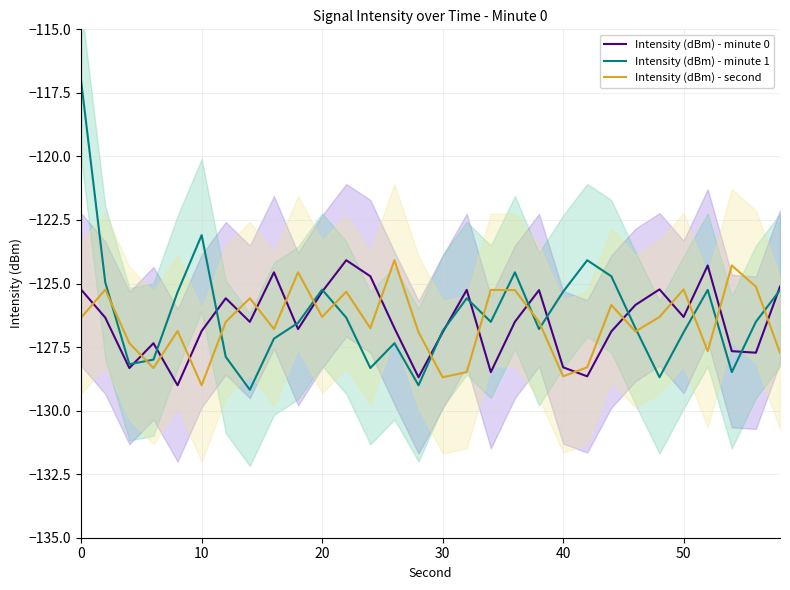

After their last crossing, which series has the higher values: Intensity (dBm) - second or Intensity (dBm) - minute 1?

Intensity (dBm) - minute 1